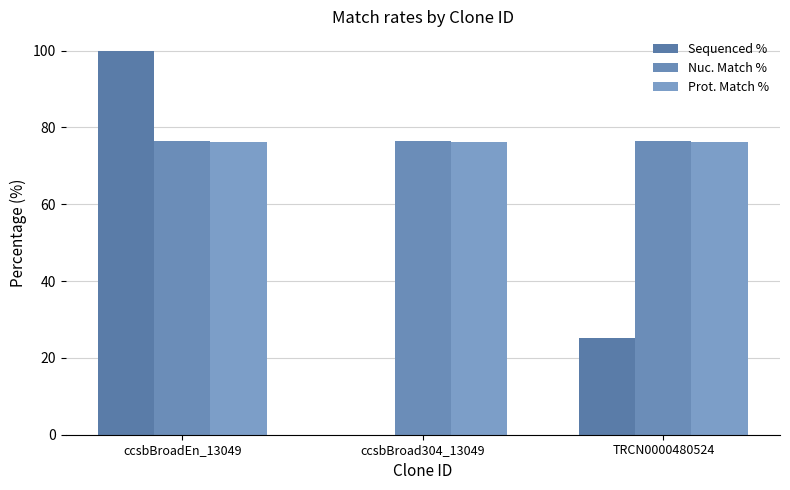

How many categories are shown in the chart?

3